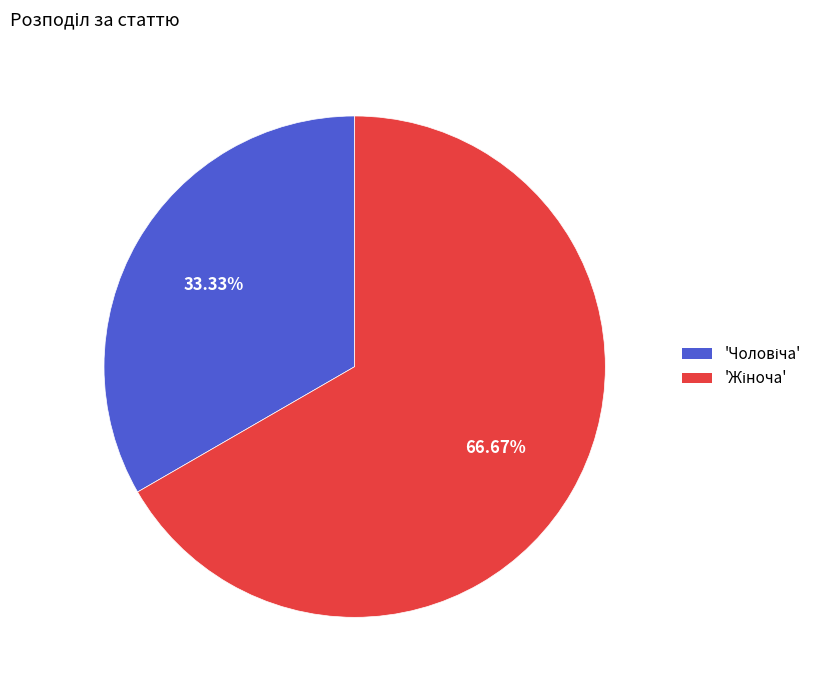

Is there any slice that represents more than half of the pie?

Yes